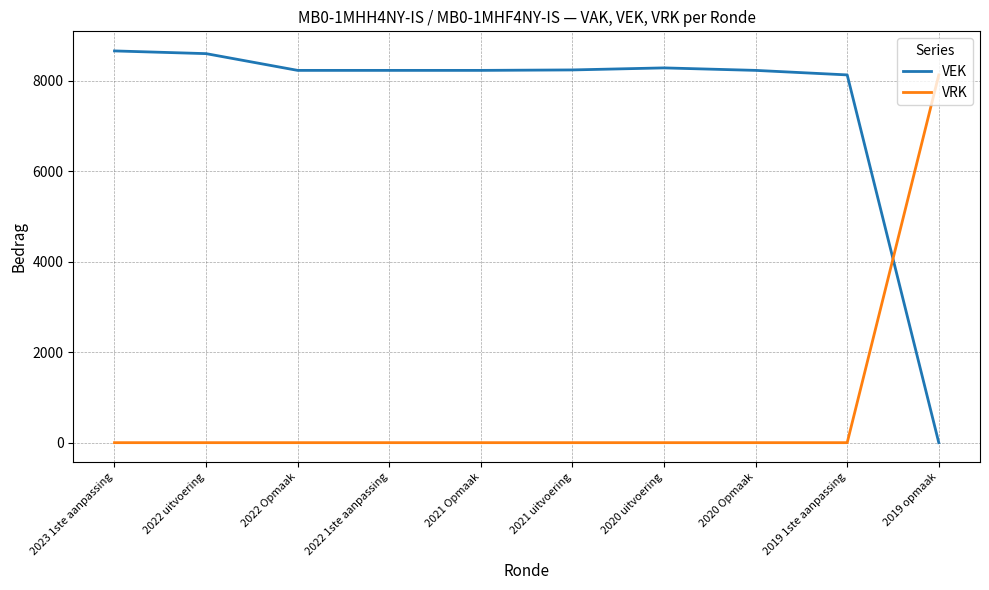

What is the difference between the maximum and minimum values in the VRK series?

8125